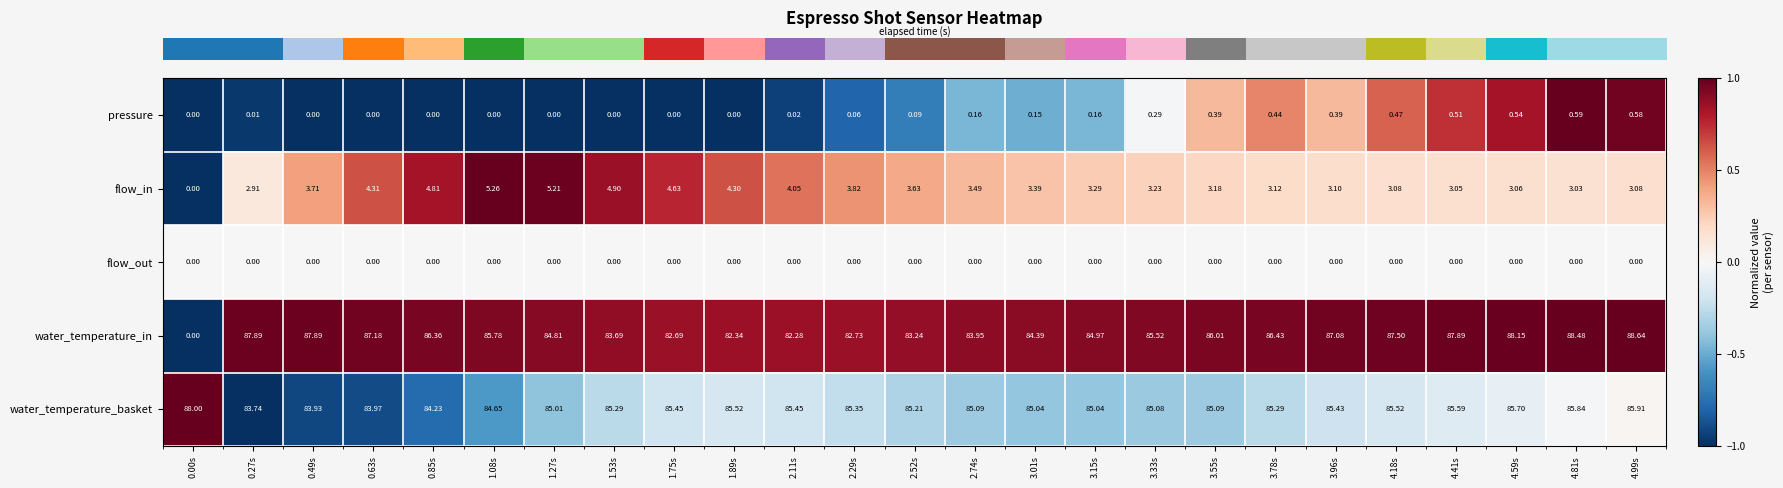

Which series changed the most between 0.49s and 2.52s?

water_temperature_in